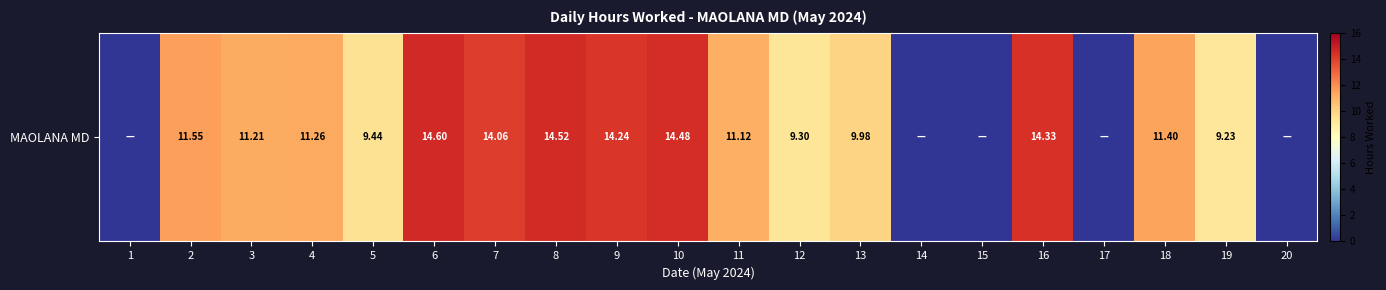

Reading left to right, extract all data points from this chart.

0.0	11.6	11.2	11.3	9.4	14.6	14.1	14.5	14.2	14.5	11.1	9.3	10.0	0.0	0.0	14.3	0.0	11.4	9.2	0.0